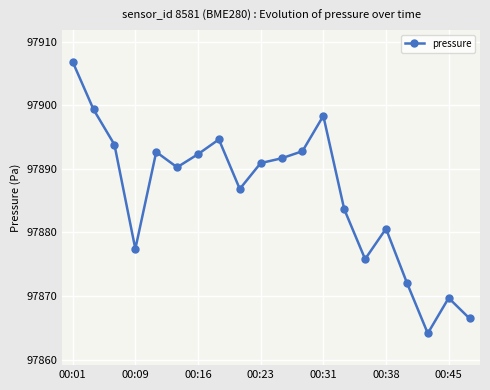

What is the average value?

97886.0